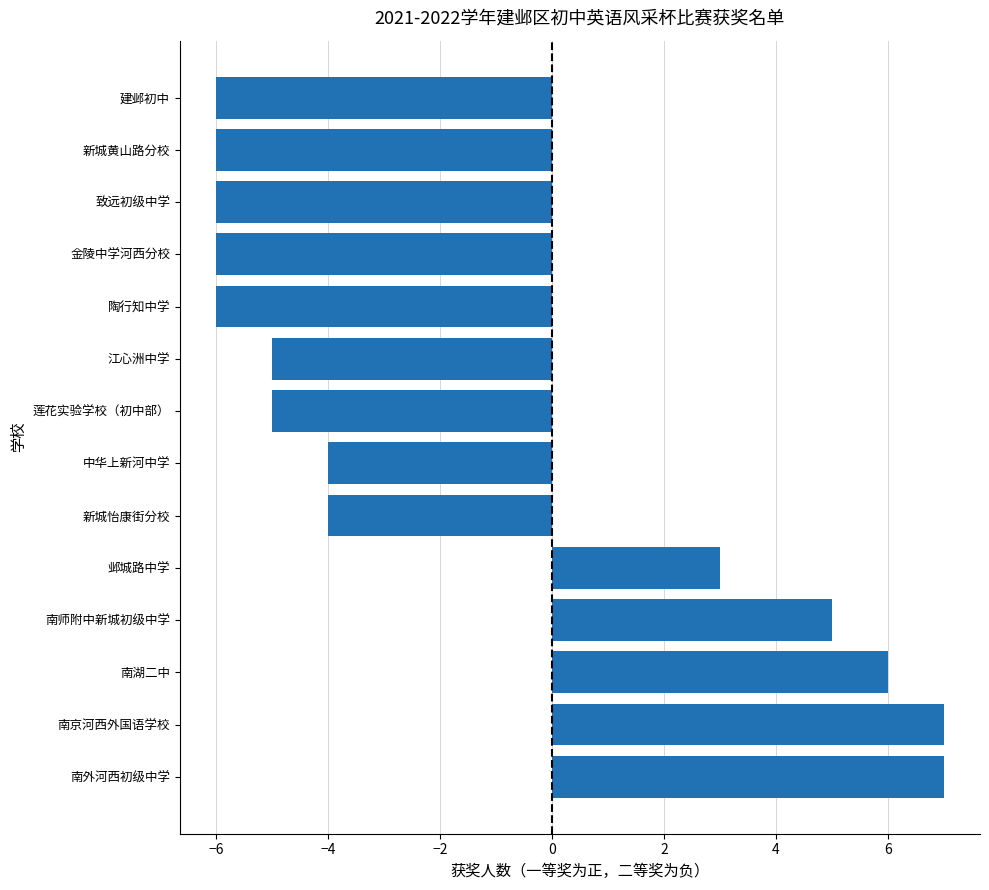

Reading bottom to top, extract all data points from this chart.

南外河西初级中学=7	南京河西外国语学校=7	南湖二中=6	南师附中新城初级中学=5	邺城路中学=3	新城怡康街分校=-4	中华上新河中学=-4	莲花实验学校（初中部）=-5	江心洲中学=-5	陶行知中学=-6	金陵中学河西分校=-6	致远初级中学=-6	新城黄山路分校=-6	建邺初中=-6